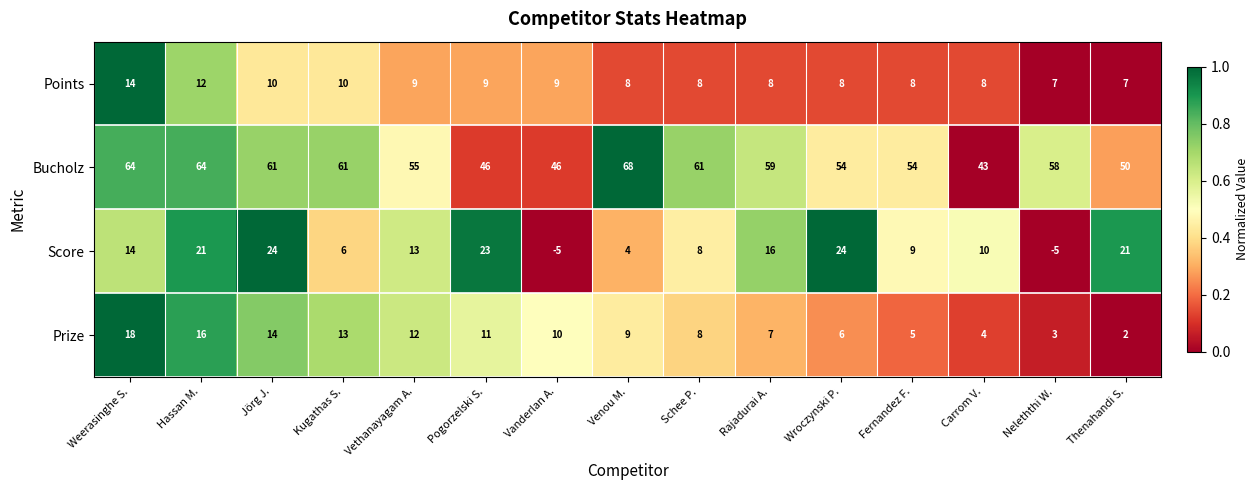

What is the difference between the Bucholz values at Vethanayagam A. and Schee P.?

6